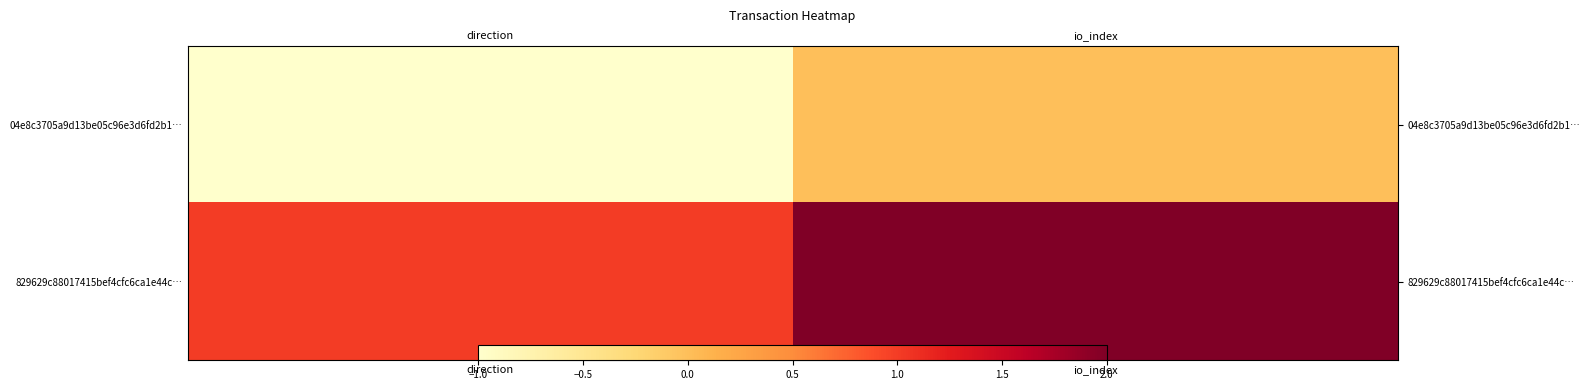

Which category has the lowest value in the 829629c88017415bef4cfc6ca1e44c… series?

direction